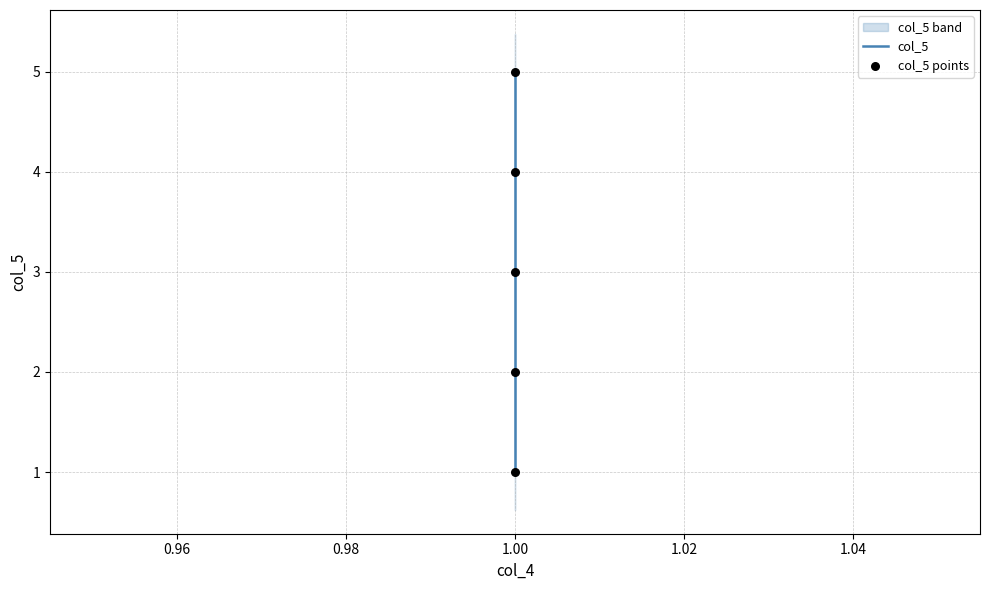

Which series has the largest Y range (max minus min)?

col_5